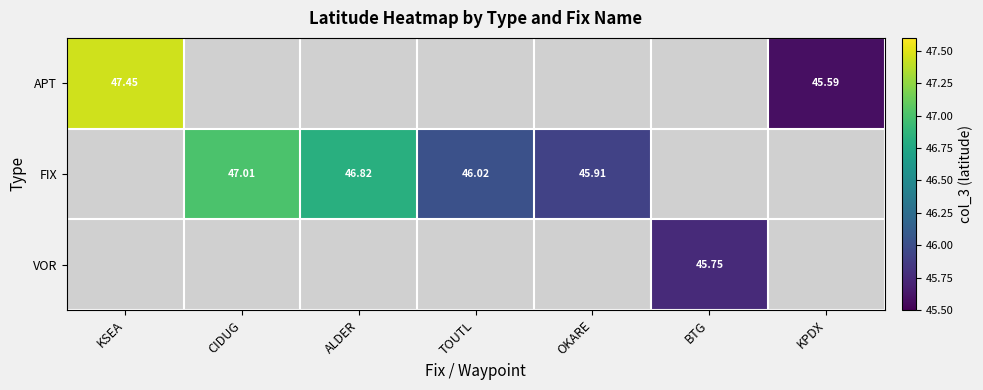

Which series has the largest range (max minus min)?

APT